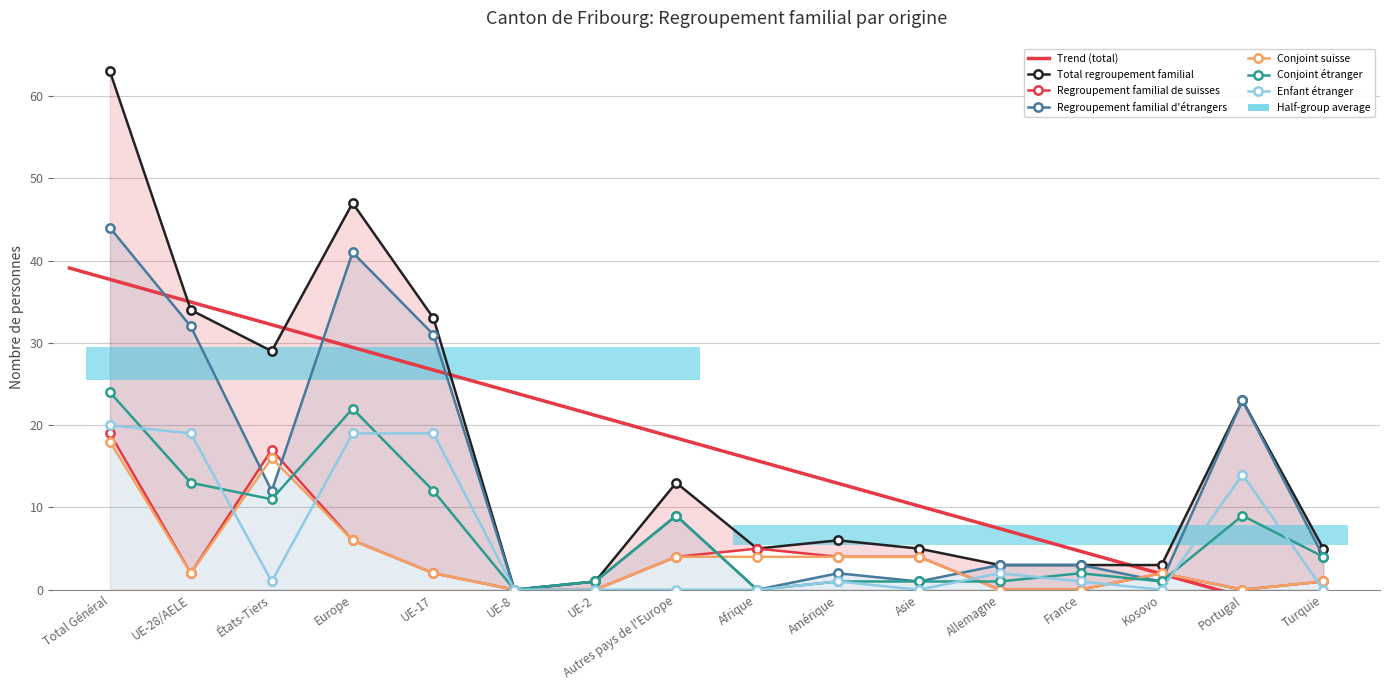

What is the approximate value of Regroupement familial d'étrangers at Europe, to the nearest 10?

40